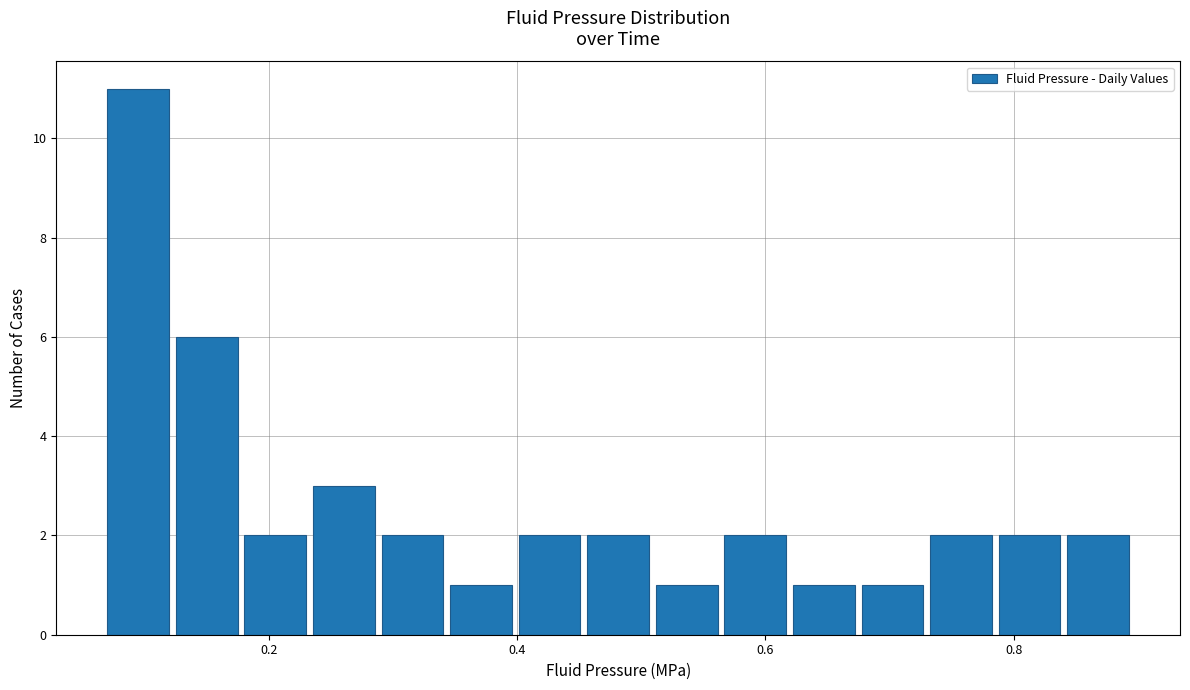

Around what value on the x-axis is the tallest bar? Give the approximate position of its centre, as read against the axis.

0.10